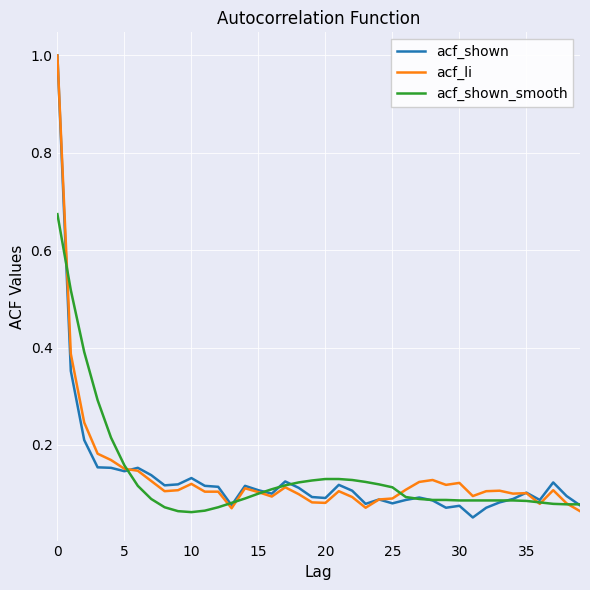

What is the maximum value shown in the chart?

1.0